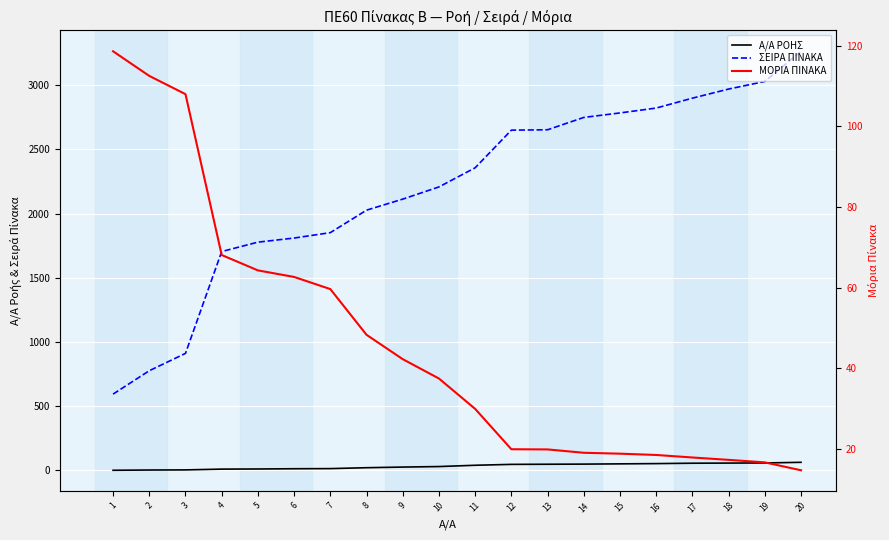

Which series has the largest range (max minus min)?

ΣΕΙΡΑ ΠΙΝΑΚΑ